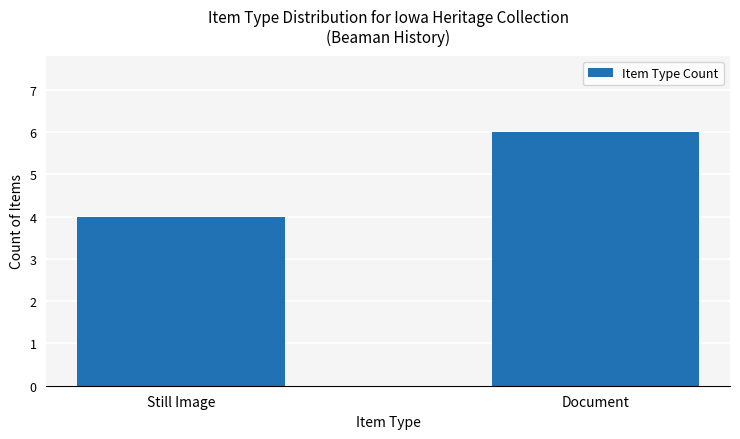

Which has a higher value, Still Image or Document?

Document